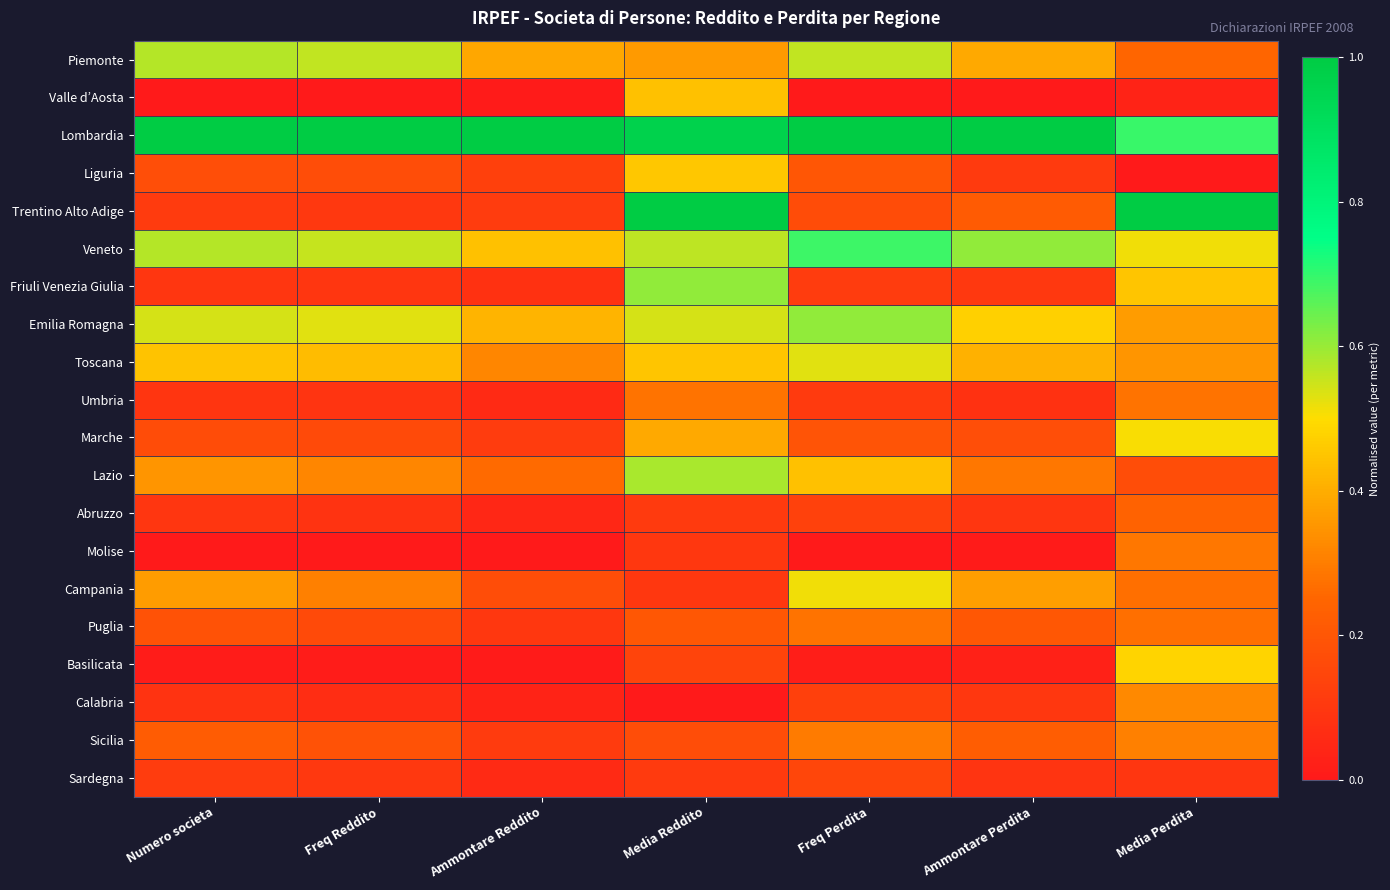

Reading right to left, transcribe all the data shown in this chart.

Piemonte: Media Perdita=0.2	Ammontare Perdita=0.4	Freq Perdita=0.6	Media Reddito=0.4	Ammontare Reddito=0.4	Freq Reddito=0.6	Numero societa=0.6
Valle d’Aosta: Media Perdita=0.0	Ammontare Perdita=0.0	Freq Perdita=0.0	Media Reddito=0.4	Ammontare Reddito=0.0	Freq Reddito=0.0	Numero societa=0.0
Lombardia: Media Perdita=0.7	Ammontare Perdita=1.0	Freq Perdita=1.0	Media Reddito=1.0	Ammontare Reddito=1.0	Freq Reddito=1.0	Numero societa=1.0
Liguria: Media Perdita=0.0	Ammontare Perdita=0.1	Freq Perdita=0.2	Media Reddito=0.5	Ammontare Reddito=0.1	Freq Reddito=0.2	Numero societa=0.2
Trentino Alto Adige: Media Perdita=1.0	Ammontare Perdita=0.2	Freq Perdita=0.2	Media Reddito=1.0	Ammontare Reddito=0.1	Freq Reddito=0.1	Numero societa=0.1
Veneto: Media Perdita=0.5	Ammontare Perdita=0.6	Freq Perdita=0.7	Media Reddito=0.6	Ammontare Reddito=0.4	Freq Reddito=0.6	Numero societa=0.6
Friuli Venezia Giulia: Media Perdita=0.5	Ammontare Perdita=0.1	Freq Perdita=0.1	Media Reddito=0.6	Ammontare Reddito=0.1	Freq Reddito=0.1	Numero societa=0.1
Emilia Romagna: Media Perdita=0.4	Ammontare Perdita=0.5	Freq Perdita=0.6	Media Reddito=0.5	Ammontare Reddito=0.4	Freq Reddito=0.5	Numero societa=0.5
Toscana: Media Perdita=0.3	Ammontare Perdita=0.4	Freq Perdita=0.5	Media Reddito=0.5	Ammontare Reddito=0.3	Freq Reddito=0.4	Numero societa=0.4
Umbria: Media Perdita=0.3	Ammontare Perdita=0.1	Freq Perdita=0.1	Media Reddito=0.3	Ammontare Reddito=0.1	Freq Reddito=0.1	Numero societa=0.1
Marche: Media Perdita=0.5	Ammontare Perdita=0.2	Freq Perdita=0.2	Media Reddito=0.4	Ammontare Reddito=0.1	Freq Reddito=0.2	Numero societa=0.2
Lazio: Media Perdita=0.2	Ammontare Perdita=0.3	Freq Perdita=0.4	Media Reddito=0.6	Ammontare Reddito=0.3	Freq Reddito=0.3	Numero societa=0.4
Abruzzo: Media Perdita=0.2	Ammontare Perdita=0.1	Freq Perdita=0.1	Media Reddito=0.1	Ammontare Reddito=0.0	Freq Reddito=0.1	Numero societa=0.1
Molise: Media Perdita=0.3	Ammontare Perdita=0.0	Freq Perdita=0.0	Media Reddito=0.1	Ammontare Reddito=0.0	Freq Reddito=0.0	Numero societa=0.0
Campania: Media Perdita=0.3	Ammontare Perdita=0.4	Freq Perdita=0.5	Media Reddito=0.1	Ammontare Reddito=0.2	Freq Reddito=0.3	Numero societa=0.4
Puglia: Media Perdita=0.3	Ammontare Perdita=0.2	Freq Perdita=0.3	Media Reddito=0.2	Ammontare Reddito=0.1	Freq Reddito=0.2	Numero societa=0.2
Basilicata: Media Perdita=0.5	Ammontare Perdita=0.0	Freq Perdita=0.0	Media Reddito=0.1	Ammontare Reddito=0.0	Freq Reddito=0.0	Numero societa=0.0
Calabria: Media Perdita=0.3	Ammontare Perdita=0.1	Freq Perdita=0.1	Media Reddito=0.0	Ammontare Reddito=0.0	Freq Reddito=0.1	Numero societa=0.1
Sicilia: Media Perdita=0.3	Ammontare Perdita=0.2	Freq Perdita=0.3	Media Reddito=0.2	Ammontare Reddito=0.1	Freq Reddito=0.2	Numero societa=0.2
Sardegna: Media Perdita=0.1	Ammontare Perdita=0.1	Freq Perdita=0.1	Media Reddito=0.1	Ammontare Reddito=0.1	Freq Reddito=0.1	Numero societa=0.1